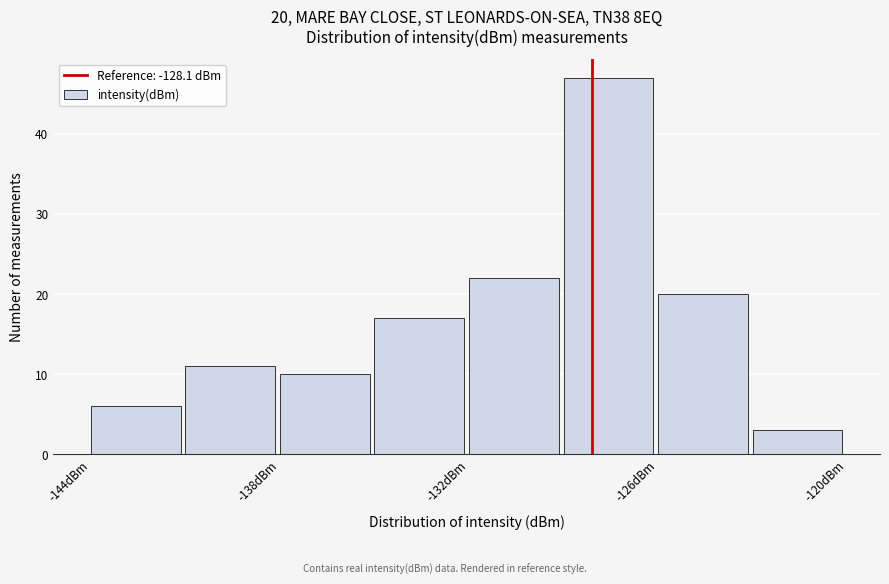

Read against the x-axis, roughly where is the centre of the tallest bar?

-128